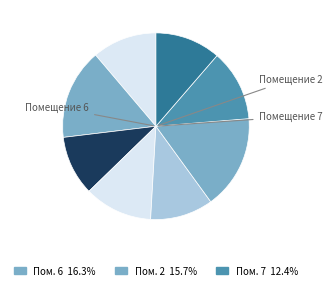

Count the number of slices in the pie.

8